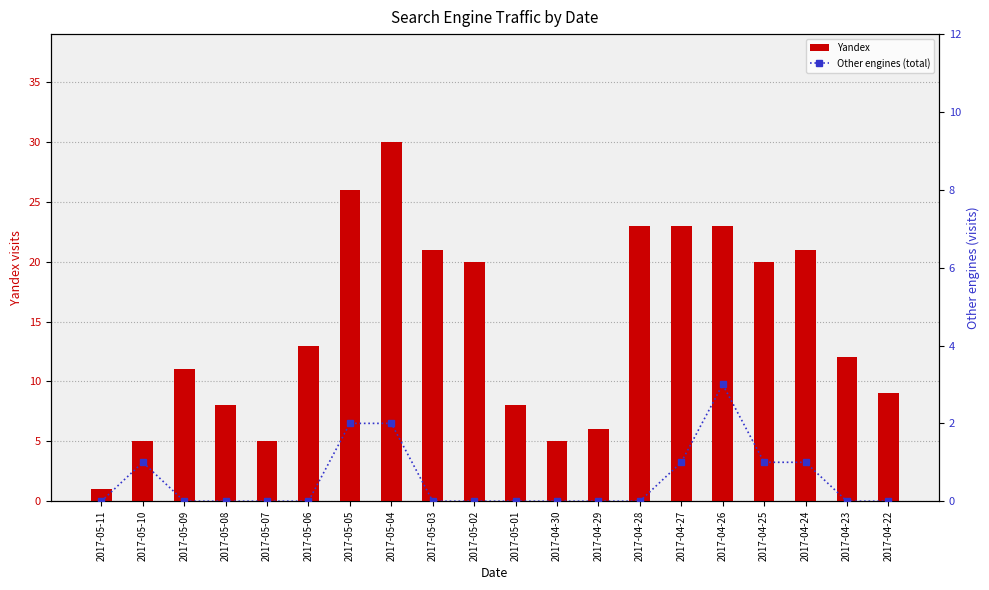

The value of Yandex at 2017-05-05 is 26. True or false?

True